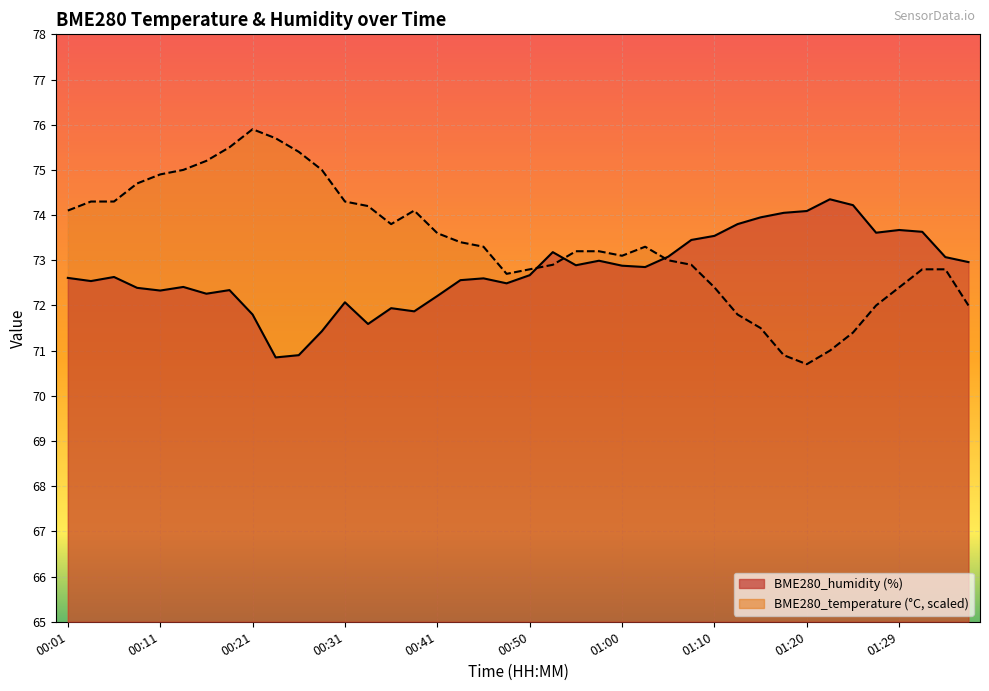

How many values in the BME280_temperature series exceed 73?

23